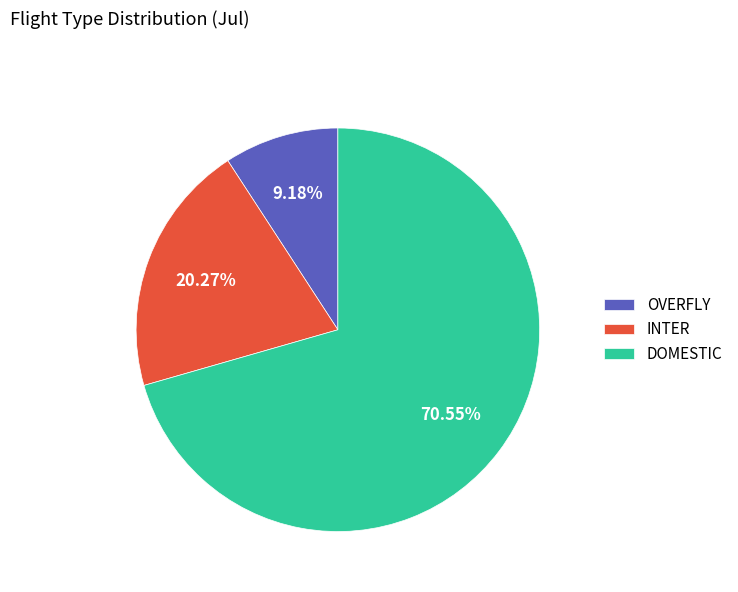

Which category has the biggest portion of the pie?

DOMESTIC